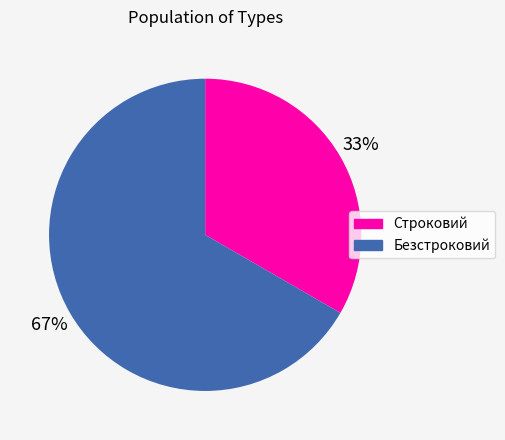

Is it true that Безстроковий is 61% of the pie?

False